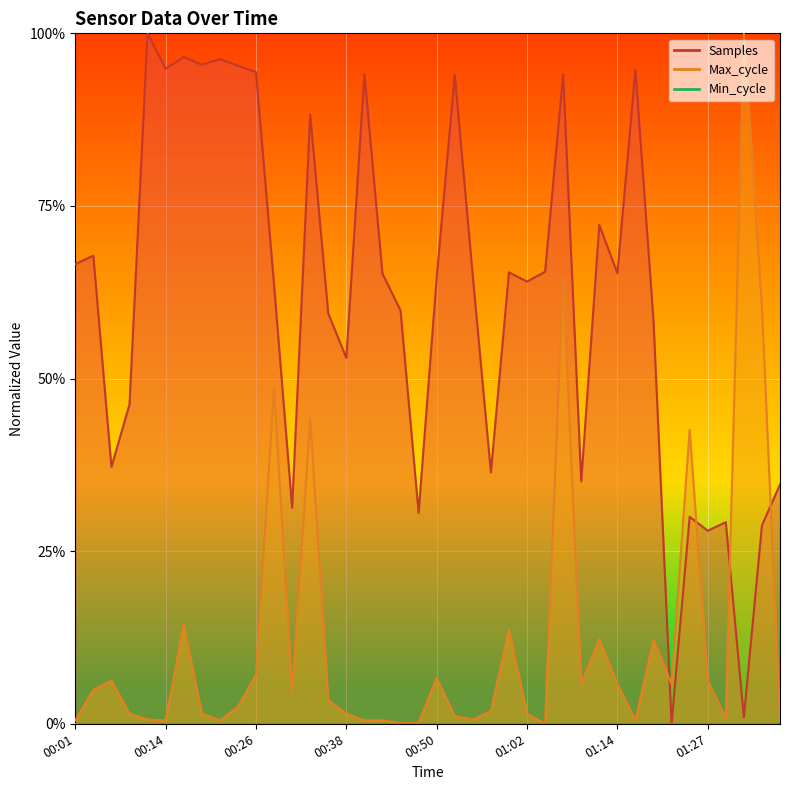

What is the sum of the Max_cycle values at 01:09 and 01:22?

0.1